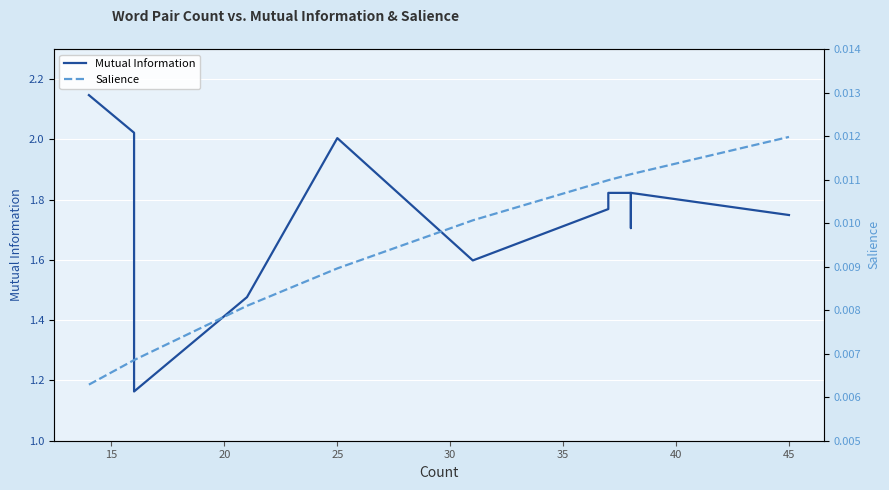

Is it true that Mutual Information equals 1.2 at 12?

False